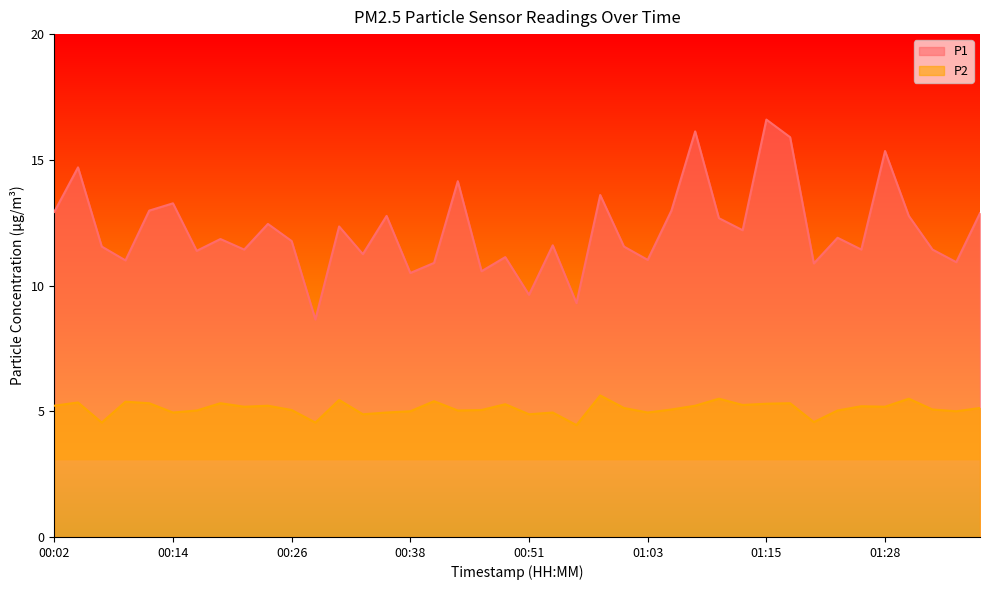

At which category is the sum across all series the highest?

01:15